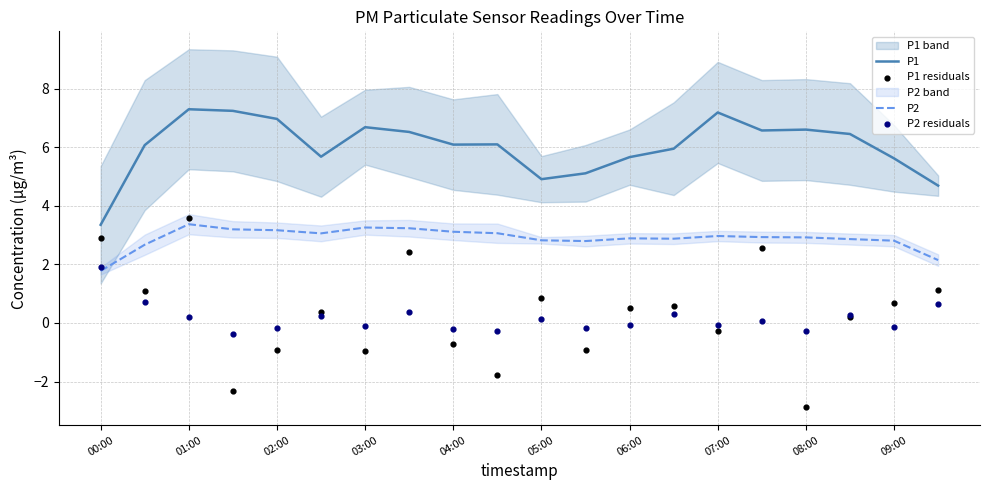

Which series has the largest Y range (max minus min)?

P1 residuals